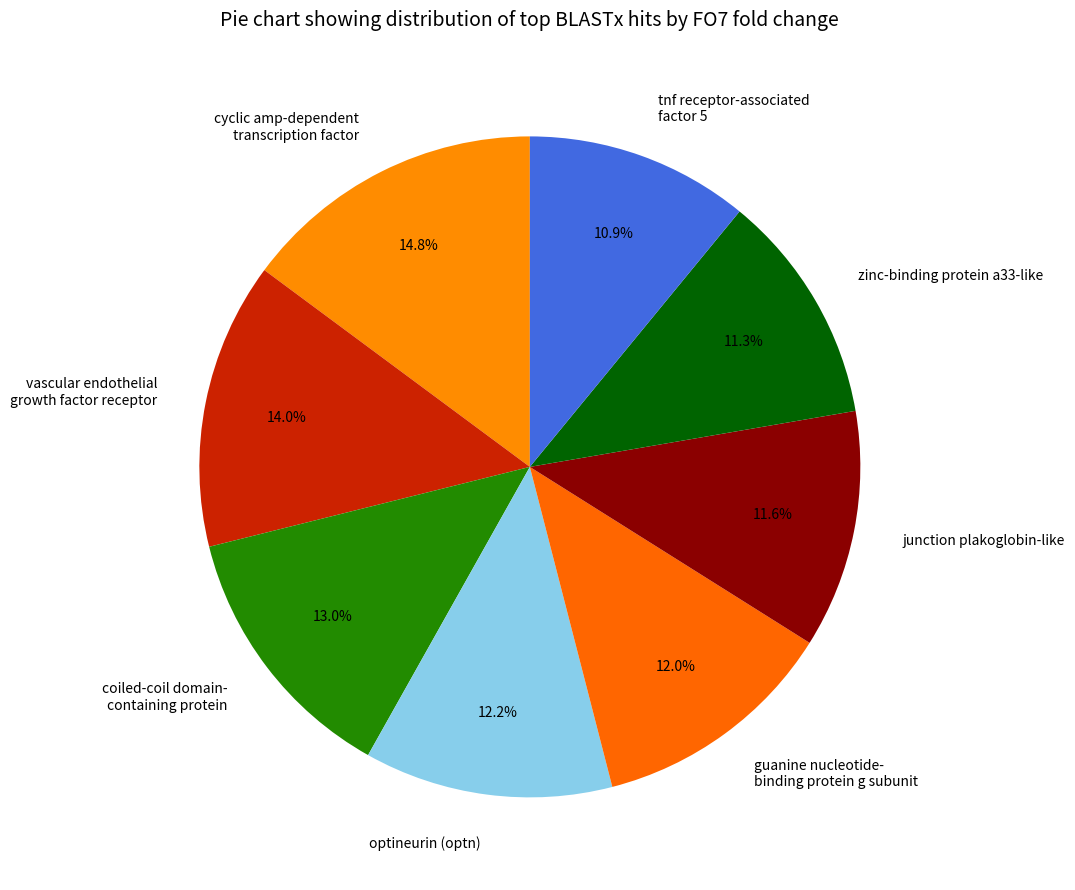

Which slice is the largest?

cyclic amp-dependent transcription factor